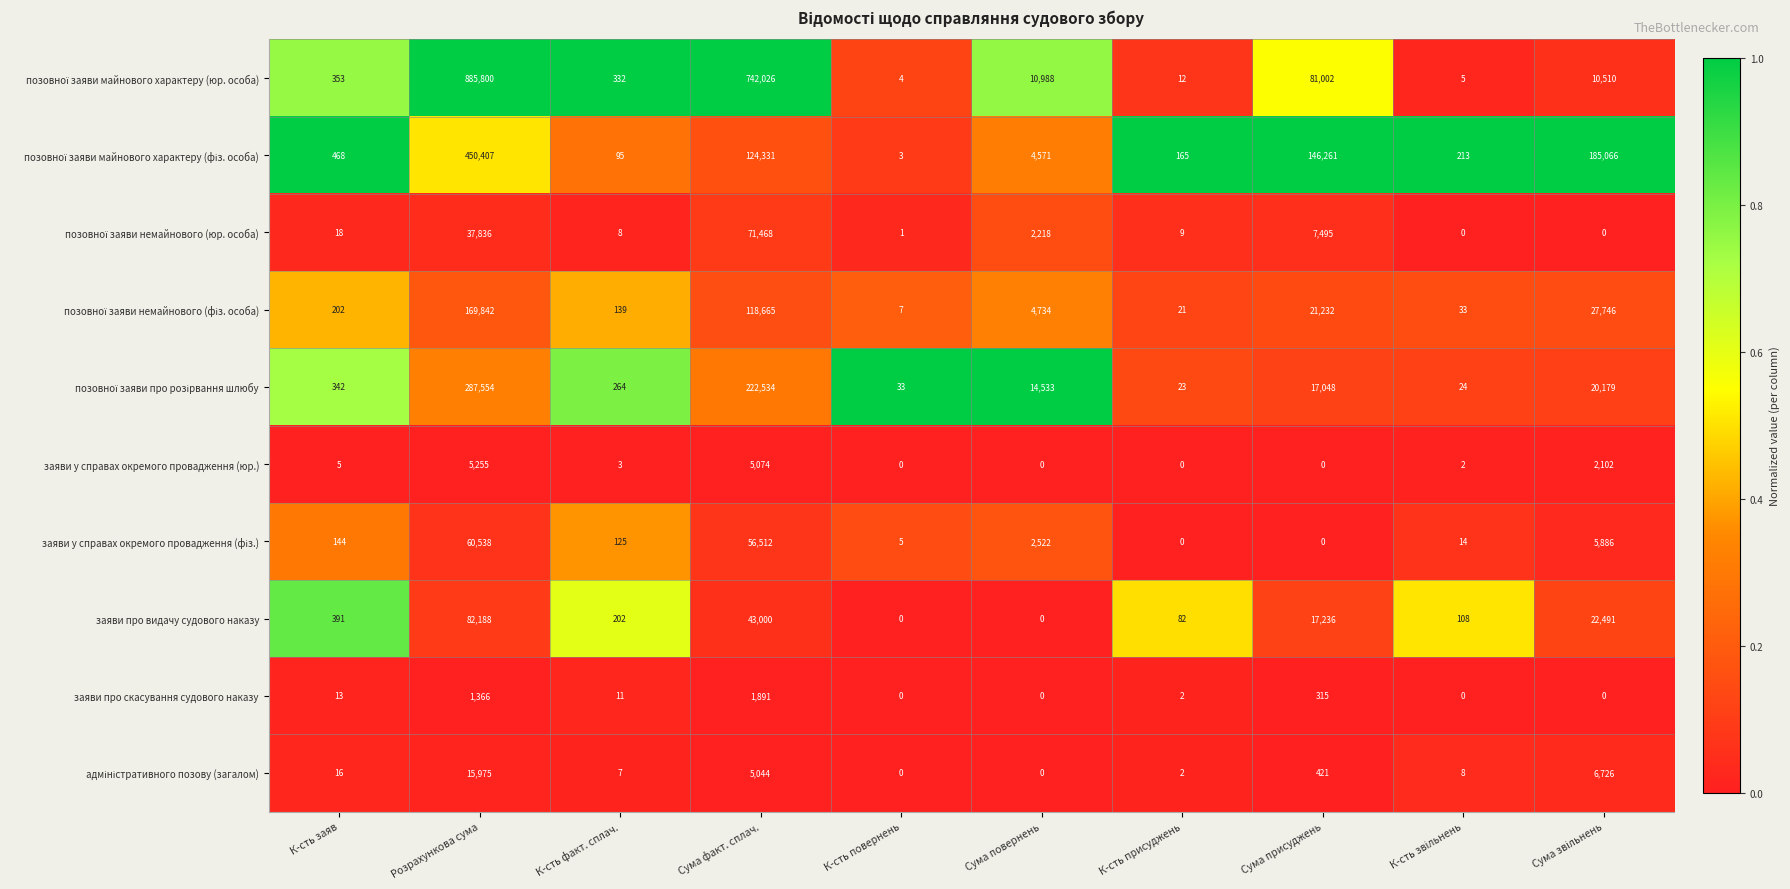

What is the maximum value shown in the chart?

885800